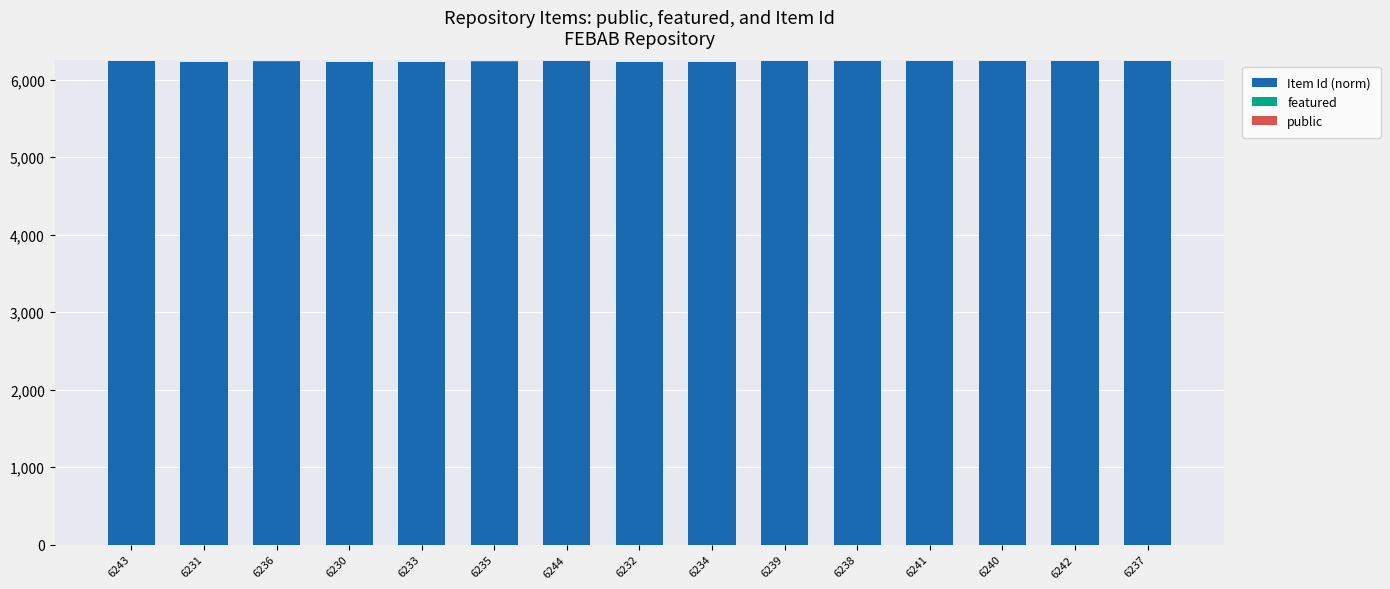

The value of Item Id (norm) at 6242 is 6242. True or false?

True